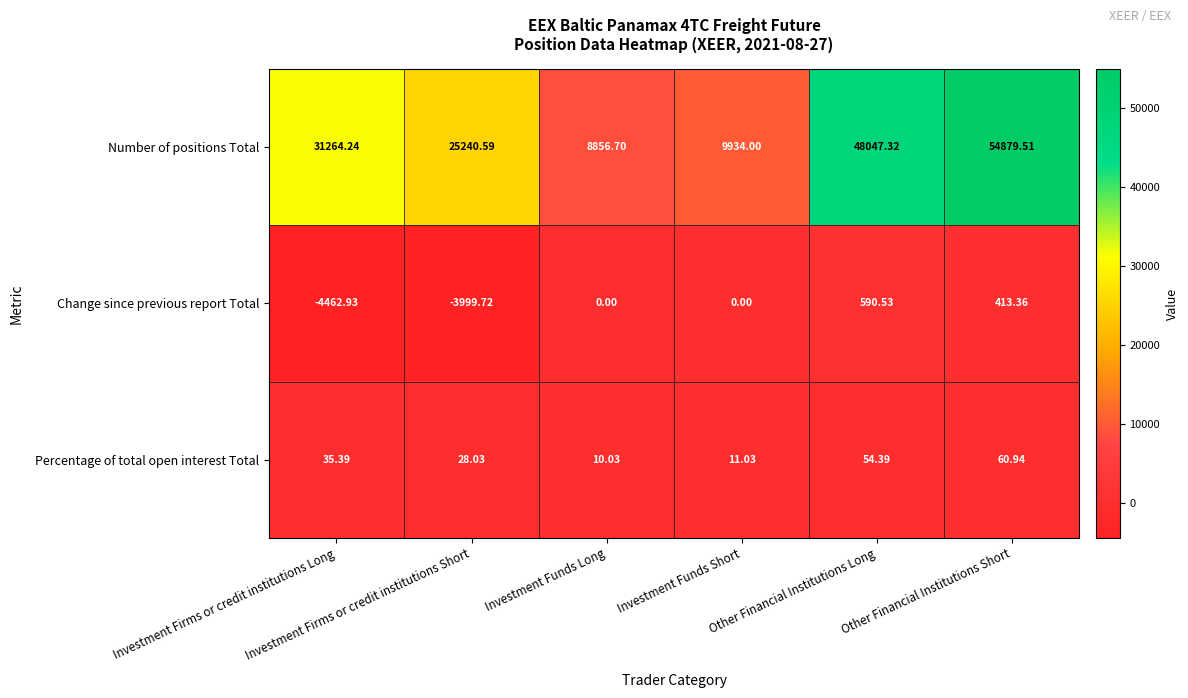

Which series has the largest range (max minus min)?

Number of positions Total